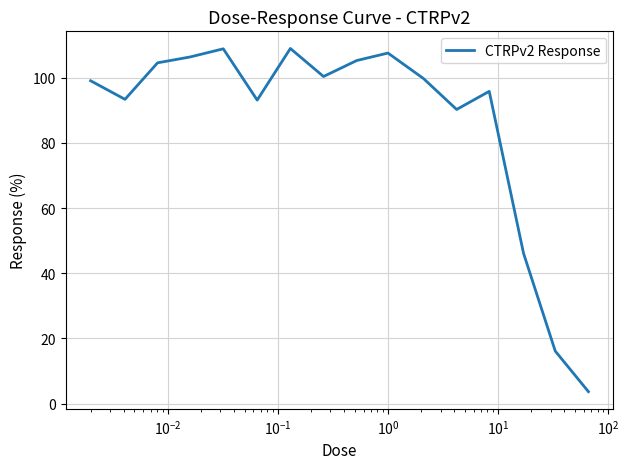

Does the chart have visible grid lines?

Yes